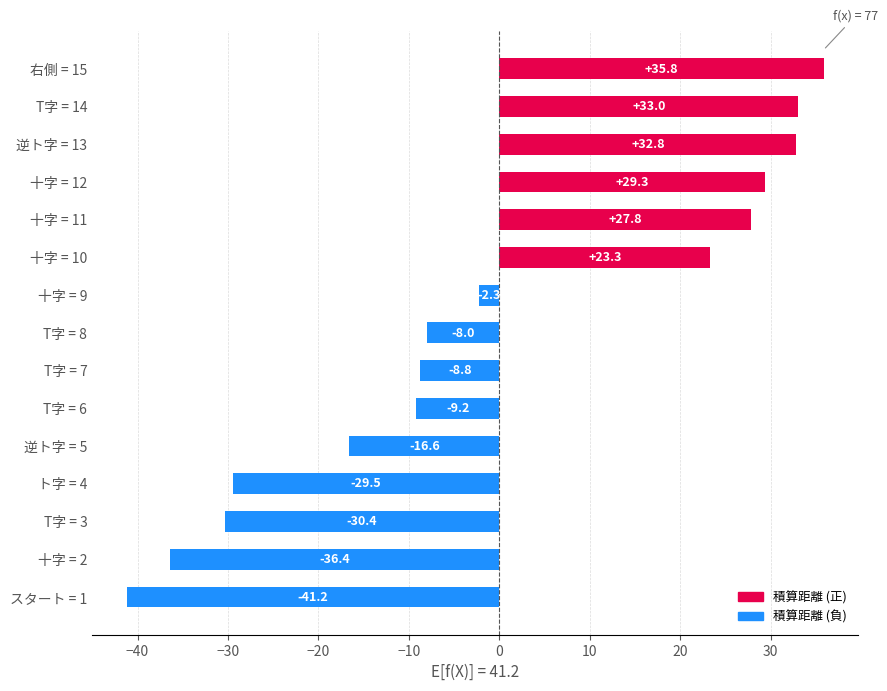

What is the difference between the maximum and minimum values?

77.0